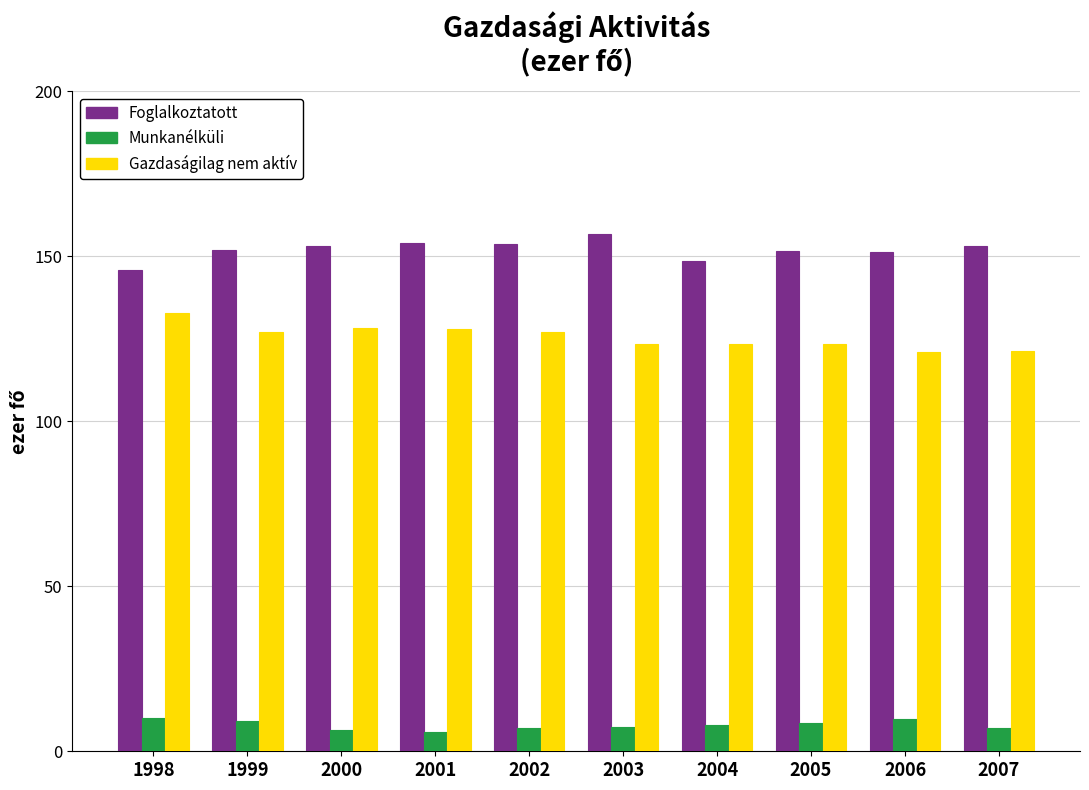

Is the value of Foglalkoztatott at 2006 greater than the value of Gazdaságilag nem aktív at 1999?

Yes